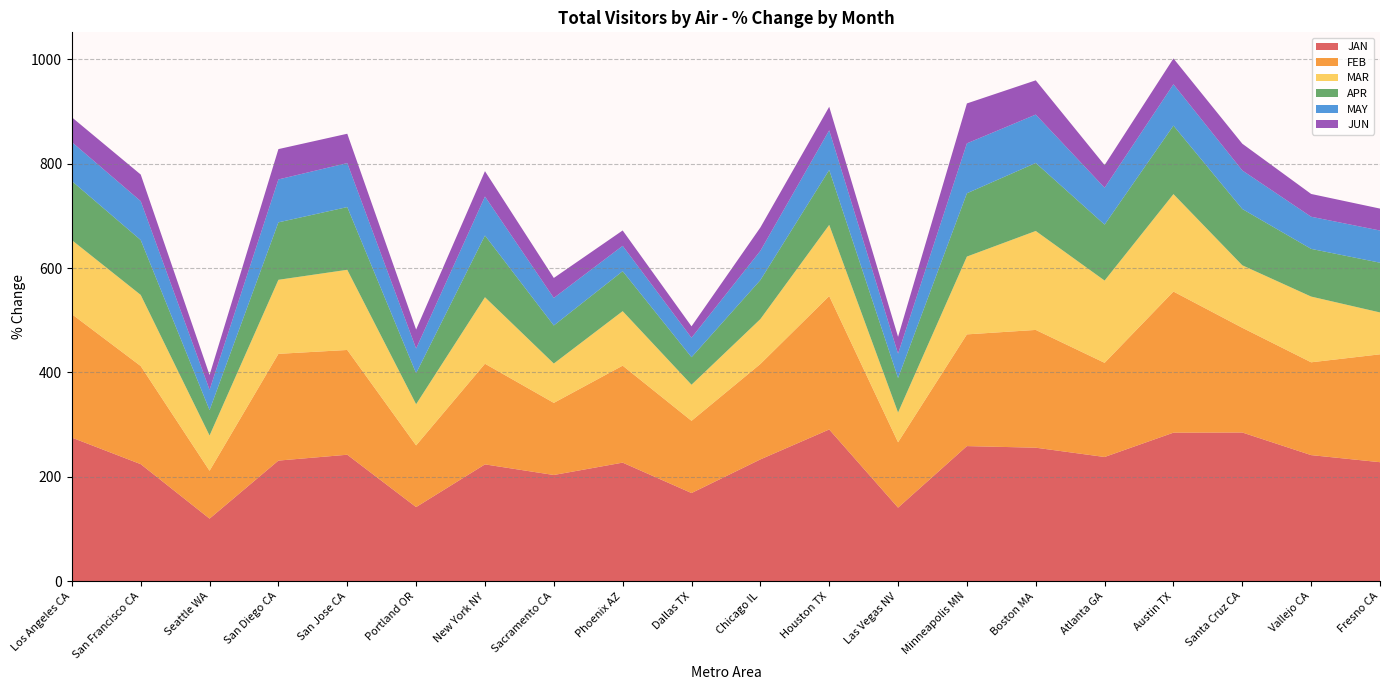

Reading right to left, extract all data points from this chart.

JAN: Fresno CA=228.0	Vallejo CA=241.6	Santa Cruz CA=284.9	Austin TX=284.6	Atlanta GA=238.0	Boston MA=255.8	Minneapolis MN=258.8	Las Vegas NV=140.9	Houston TX=290.7	Chicago IL=233.3	Dallas TX=168.9	Phoenix AZ=227.2	Sacramento CA=203.5	New York NY=223.8	Portland OR=142.0	San Jose CA=242.3	San Diego CA=231.1	Seattle WA=119.8	San Francisco CA=224.2	Los Angeles CA=275.1
FEB: Fresno CA=206.7	Vallejo CA=177.9	Santa Cruz CA=200.7	Austin TX=270.4	Atlanta GA=180.5	Boston MA=225.7	Minneapolis MN=214.1	Las Vegas NV=125.3	Houston TX=255.7	Chicago IL=182.9	Dallas TX=138.4	Phoenix AZ=185.8	Sacramento CA=138.2	New York NY=192.9	Portland OR=118.2	San Jose CA=200.8	San Diego CA=204.6	Seattle WA=91.7	San Francisco CA=188.0	Los Angeles CA=236.6
MAR: Fresno CA=80.2	Vallejo CA=126.0	Santa Cruz CA=119.8	Austin TX=186.8	Atlanta GA=157.7	Boston MA=189.6	Minneapolis MN=149.1	Las Vegas NV=57.1	Houston TX=136.4	Chicago IL=86.0	Dallas TX=69.2	Phoenix AZ=104.5	Sacramento CA=75.4	New York NY=127.5	Portland OR=78.9	San Jose CA=153.7	San Diego CA=141.9	Seattle WA=67.6	San Francisco CA=136.3	Los Angeles CA=141.9
APR: Fresno CA=95.3	Vallejo CA=91.4	Santa Cruz CA=107.9	Austin TX=131.3	Atlanta GA=107.2	Boston MA=130.3	Minneapolis MN=121.3	Las Vegas NV=66.1	Houston TX=105.3	Chicago IL=74.7	Dallas TX=52.7	Phoenix AZ=76.6	Sacramento CA=72.9	New York NY=118.3	Portland OR=59.4	San Jose CA=120.2	San Diego CA=110.1	Seattle WA=48.7	San Francisco CA=105.2	Los Angeles CA=113.1
MAY: Fresno CA=61.7	Vallejo CA=61.6	Santa Cruz CA=73.9	Austin TX=79.2	Atlanta GA=70.6	Boston MA=92.8	Minneapolis MN=95.7	Las Vegas NV=46.7	Houston TX=76.0	Chicago IL=56.1	Dallas TX=37.3	Phoenix AZ=48.6	Sacramento CA=52.8	New York NY=74.7	Portland OR=47.3	San Jose CA=84.3	San Diego CA=82.2	Seattle WA=38.9	San Francisco CA=74.6	Los Angeles CA=74.8
JUN: Fresno CA=42.0	Vallejo CA=43.7	Santa Cruz CA=51.3	Austin TX=49.5	Atlanta GA=43.4	Boston MA=65.6	Minneapolis MN=76.5	Las Vegas NV=32.3	Houston TX=45.1	Chicago IL=44.8	Dallas TX=21.9	Phoenix AZ=29.4	Sacramento CA=38.3	New York NY=48.6	Portland OR=36.4	San Jose CA=56.2	San Diego CA=58.1	Seattle WA=28.2	San Francisco CA=51.0	Los Angeles CA=47.5